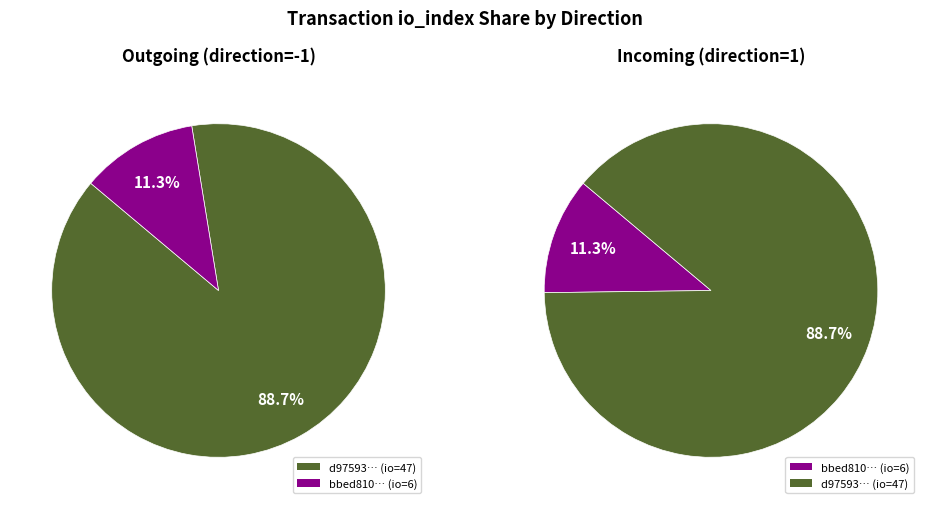

What is the total percentage of io_index and direction?

100.0%